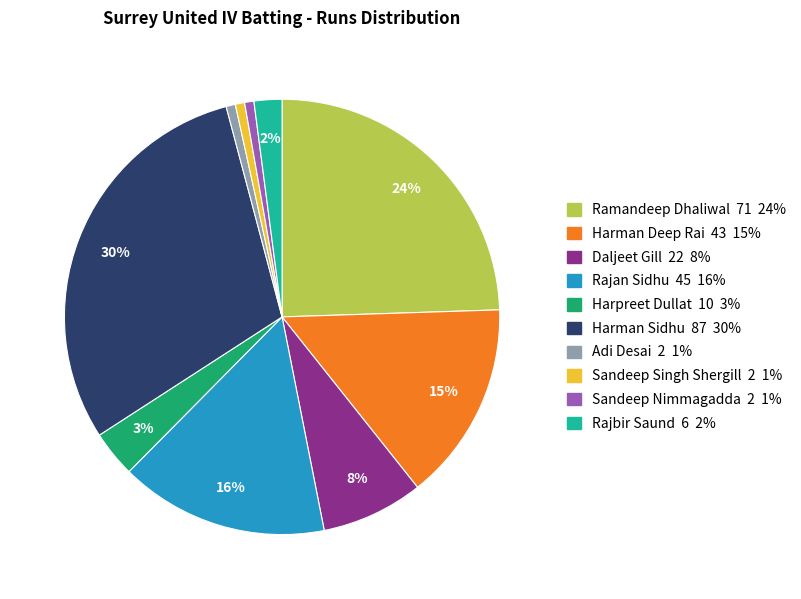

Count the number of slices in the pie.

10